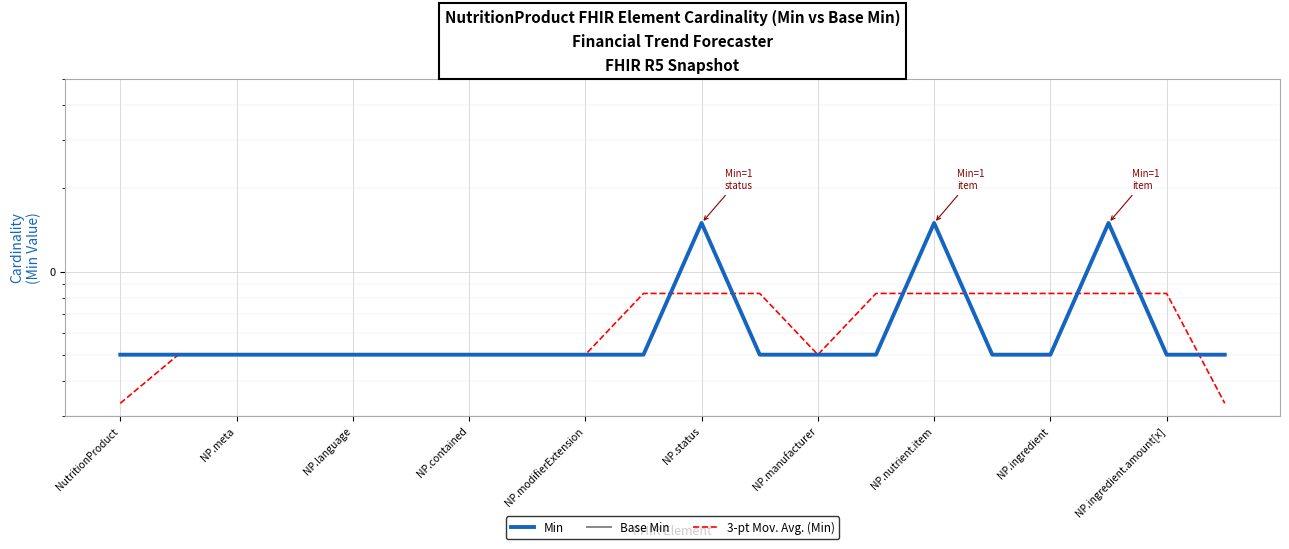

What is the label of the 11th point from the right?

NP.ingredient.amount[x]